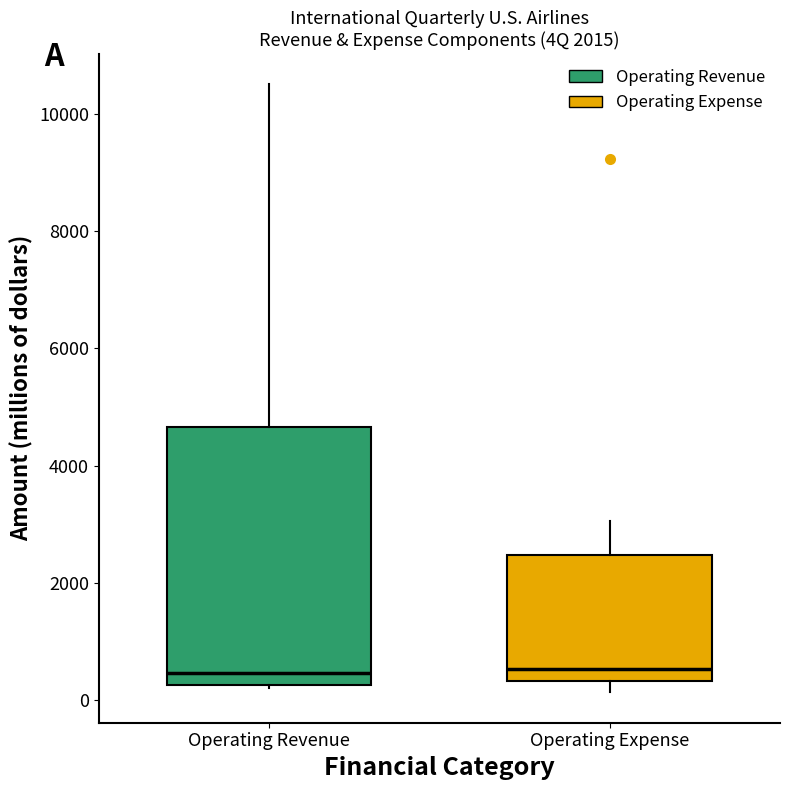

Reading left to right, read every box against the y-axis: the position of its median line, the range the box covers, and the ends of its whiskers. The values are not printed on the chart, so give them approximately, as read against the axis.

Operating Revenue: median 400, box 200 to 4600, whiskers 200 to 10600
Operating Expense: median 600, box 400 to 2400, whiskers 200 to 3000